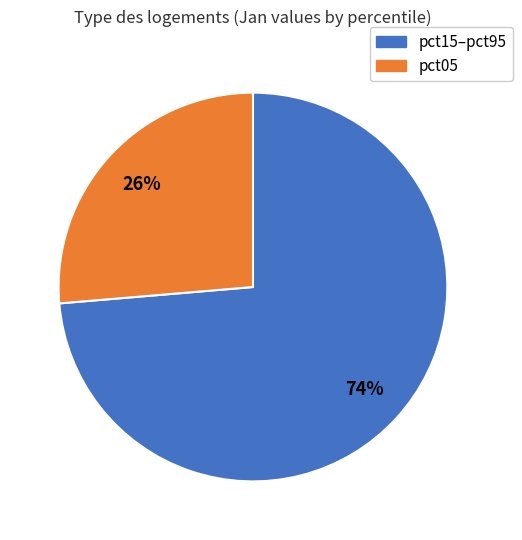

To the nearest percent, what is the average slice percentage?

50%